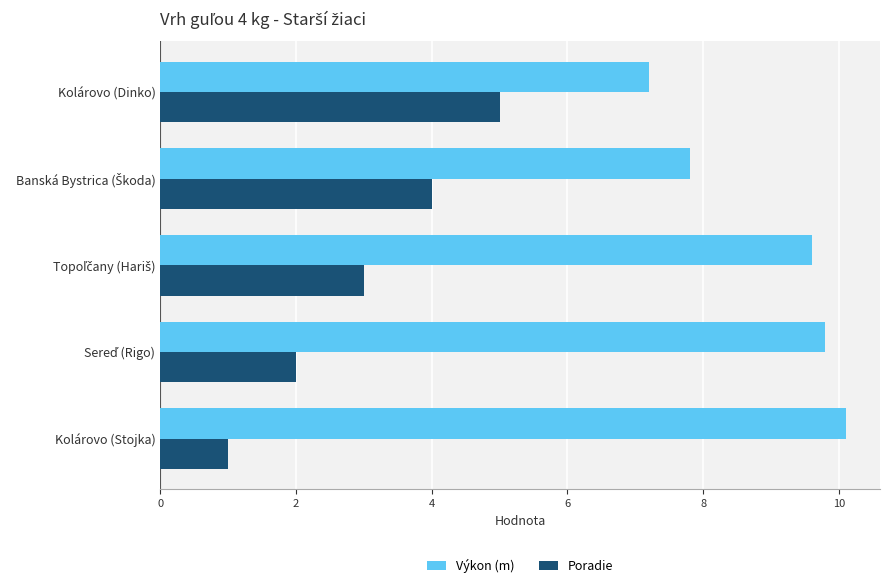

The Výkon (m) series shows 9.9 at Kolárovo (Dinko). True or false?

False